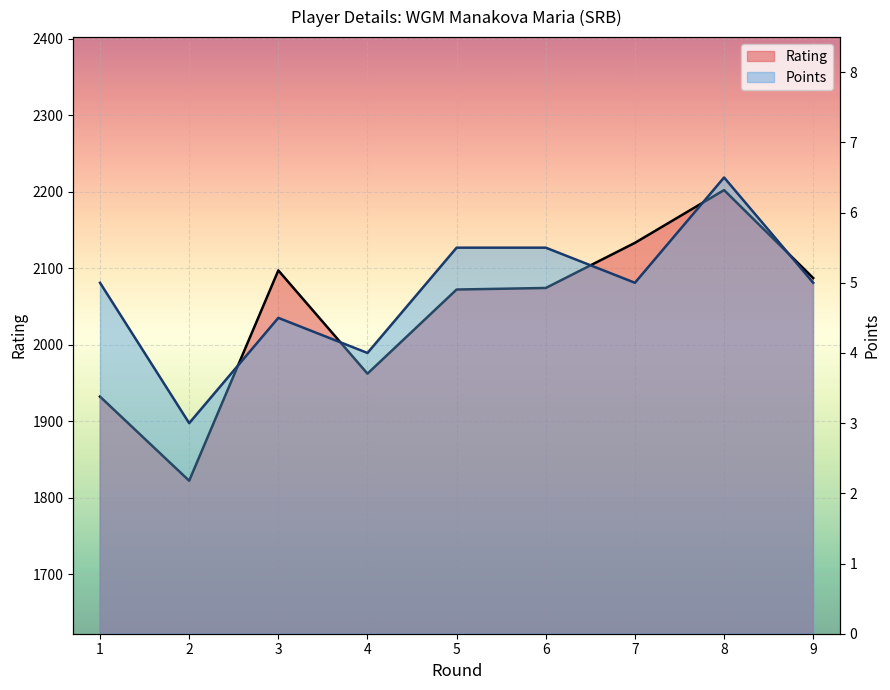

Reading left to right, transcribe all the data shown in this chart.

Rating: 1=1932.0	2=1822.0	3=2097.0	4=1962.0	5=2072.0	6=2074.0	7=2133.0	8=2202.0	9=2087.0
Points: 1=5.0	2=3.0	3=4.5	4=4.0	5=5.5	6=5.5	7=5.0	8=6.5	9=5.0